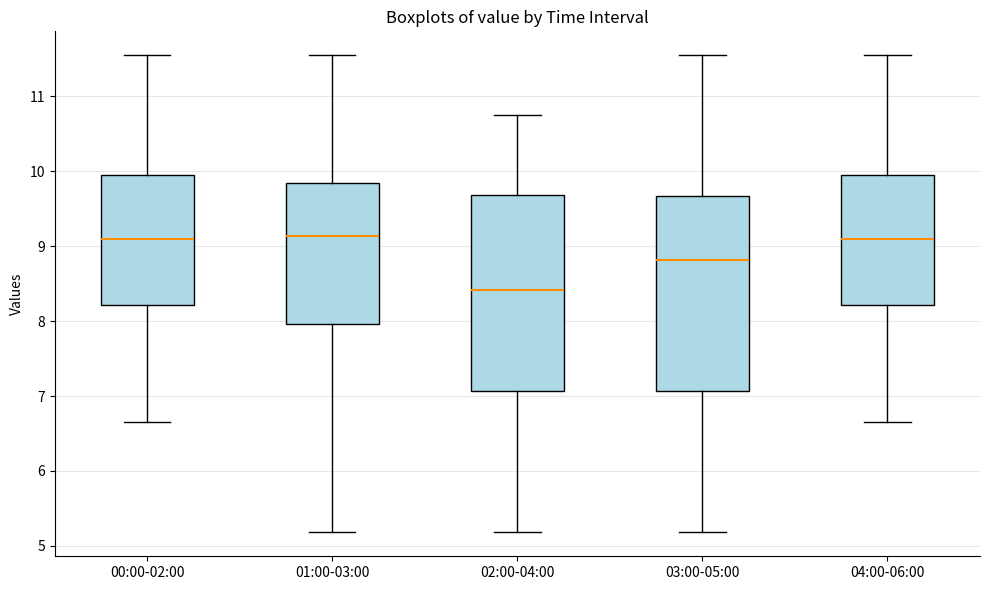

Reading left to right, transcribe this box plot: for each box, give where its median line is, the range the box spans, and where its two whiskers end, as read against the y-axis. The values are not printed on the chart, so give them approximately, as read against the axis.

00:00-02:00: median 9.1, box 8.2 to 10.0, whiskers 6.7 to 11.6
01:00-03:00: median 9.1, box 8.0 to 9.8, whiskers 5.2 to 11.6
02:00-04:00: median 8.4, box 7.1 to 9.7, whiskers 5.2 to 10.8
03:00-05:00: median 8.8, box 7.1 to 9.7, whiskers 5.2 to 11.6
04:00-06:00: median 9.1, box 8.2 to 10.0, whiskers 6.7 to 11.6